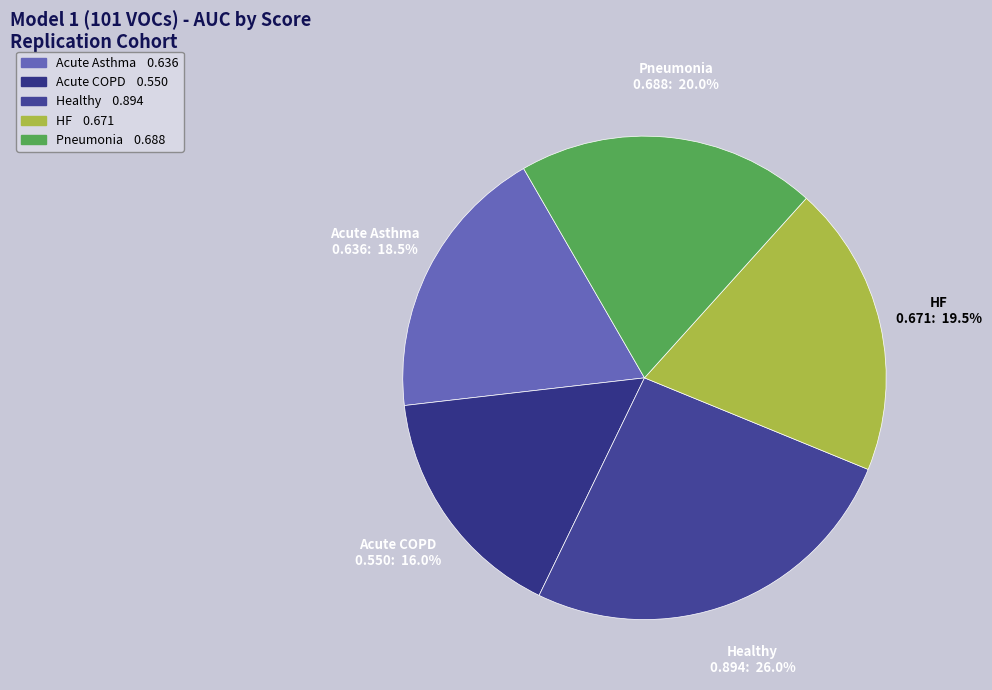

Which has a higher value, Healthy or Acute Asthma?

Healthy